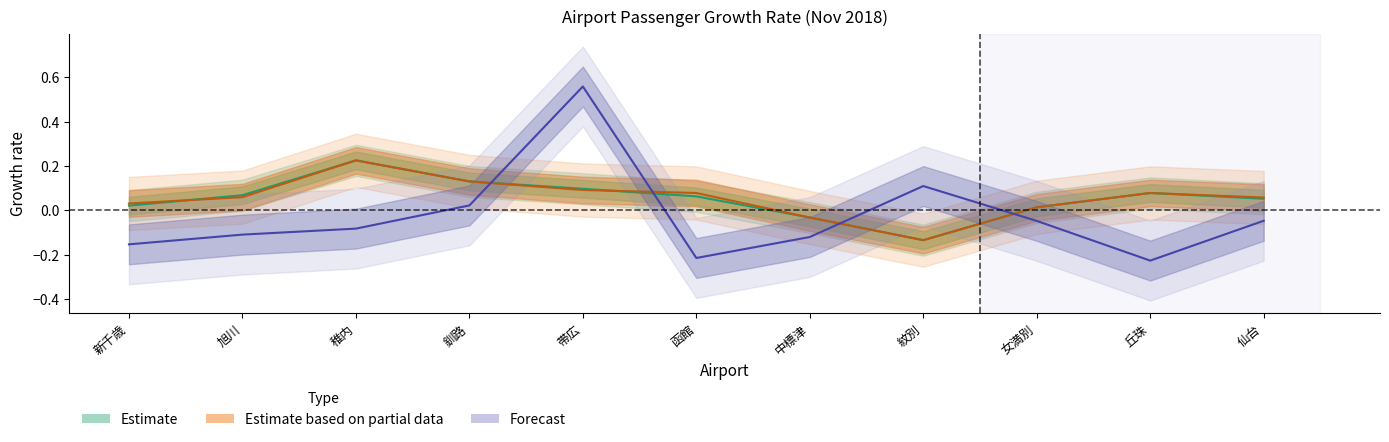

How many values in Estimate are below zero?

2